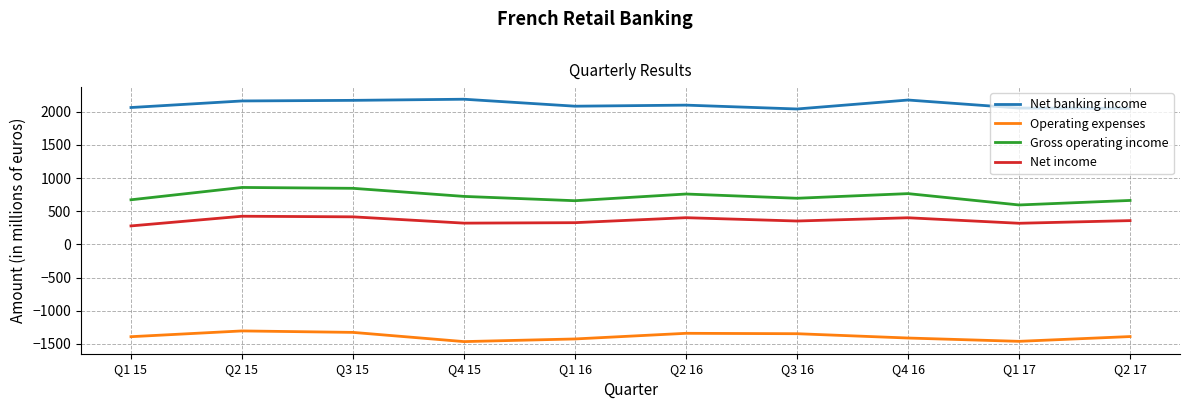

What is the highest value of the Net income series?

425